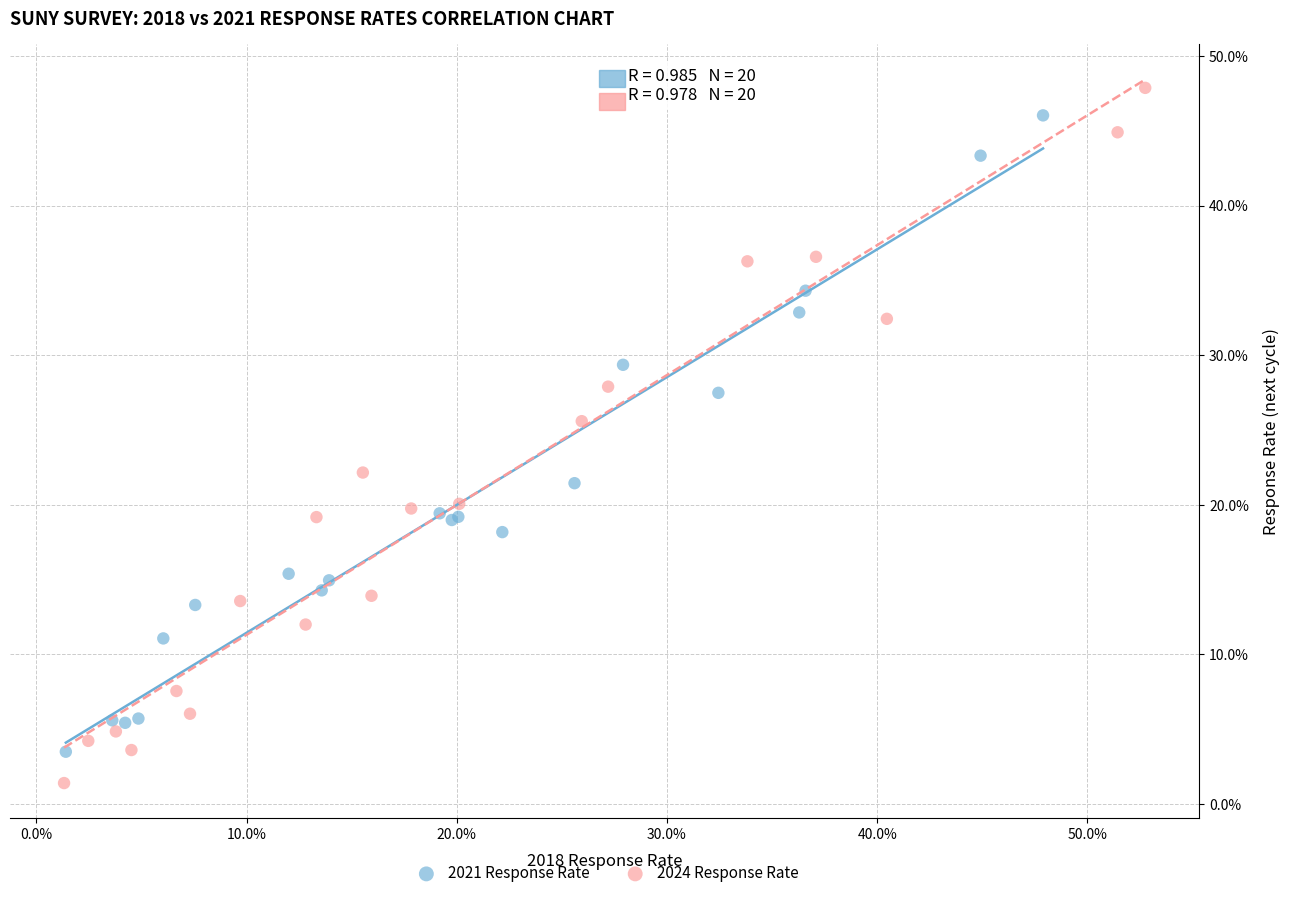

What are all the series names shown in the legend?

2021 Response Rate, 2024 Response Rate